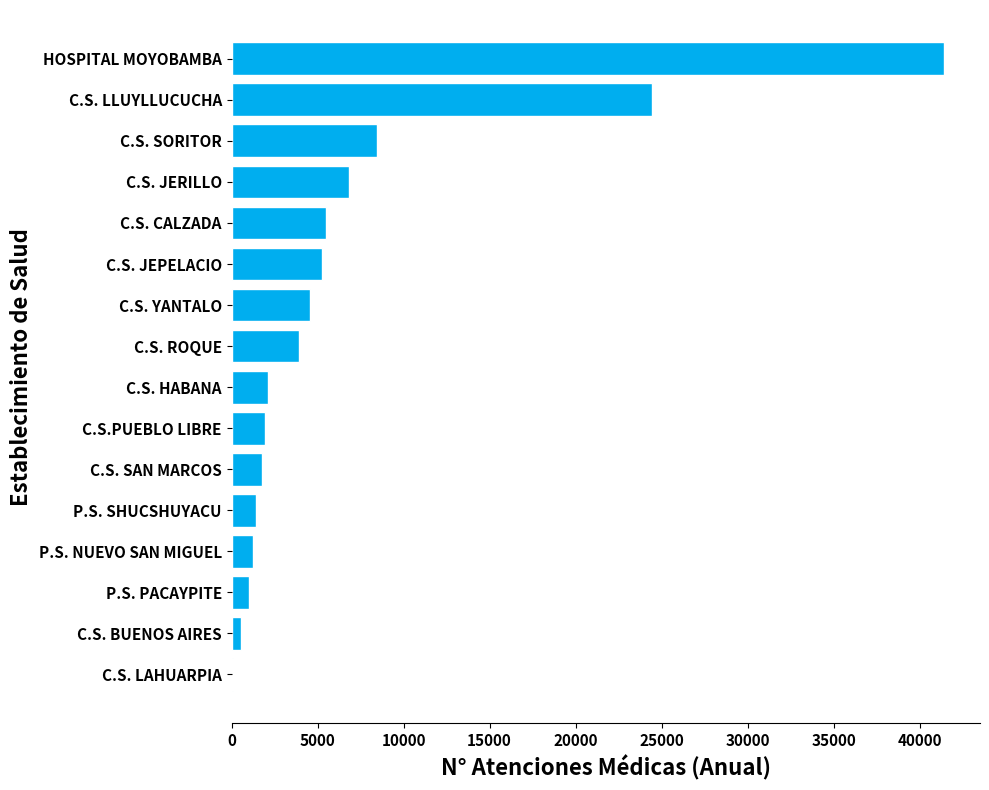

What is the sum of all values?

110529